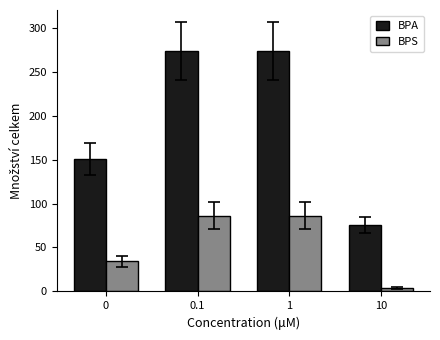

Which series has the largest total across all categories?

BPA